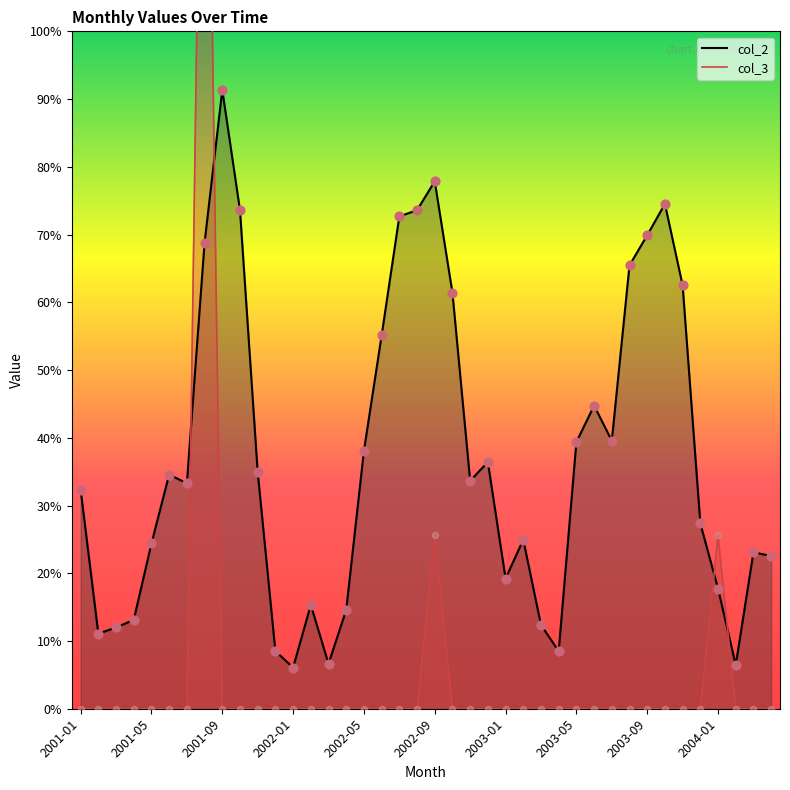

Which series has the largest total across all categories?

col_2